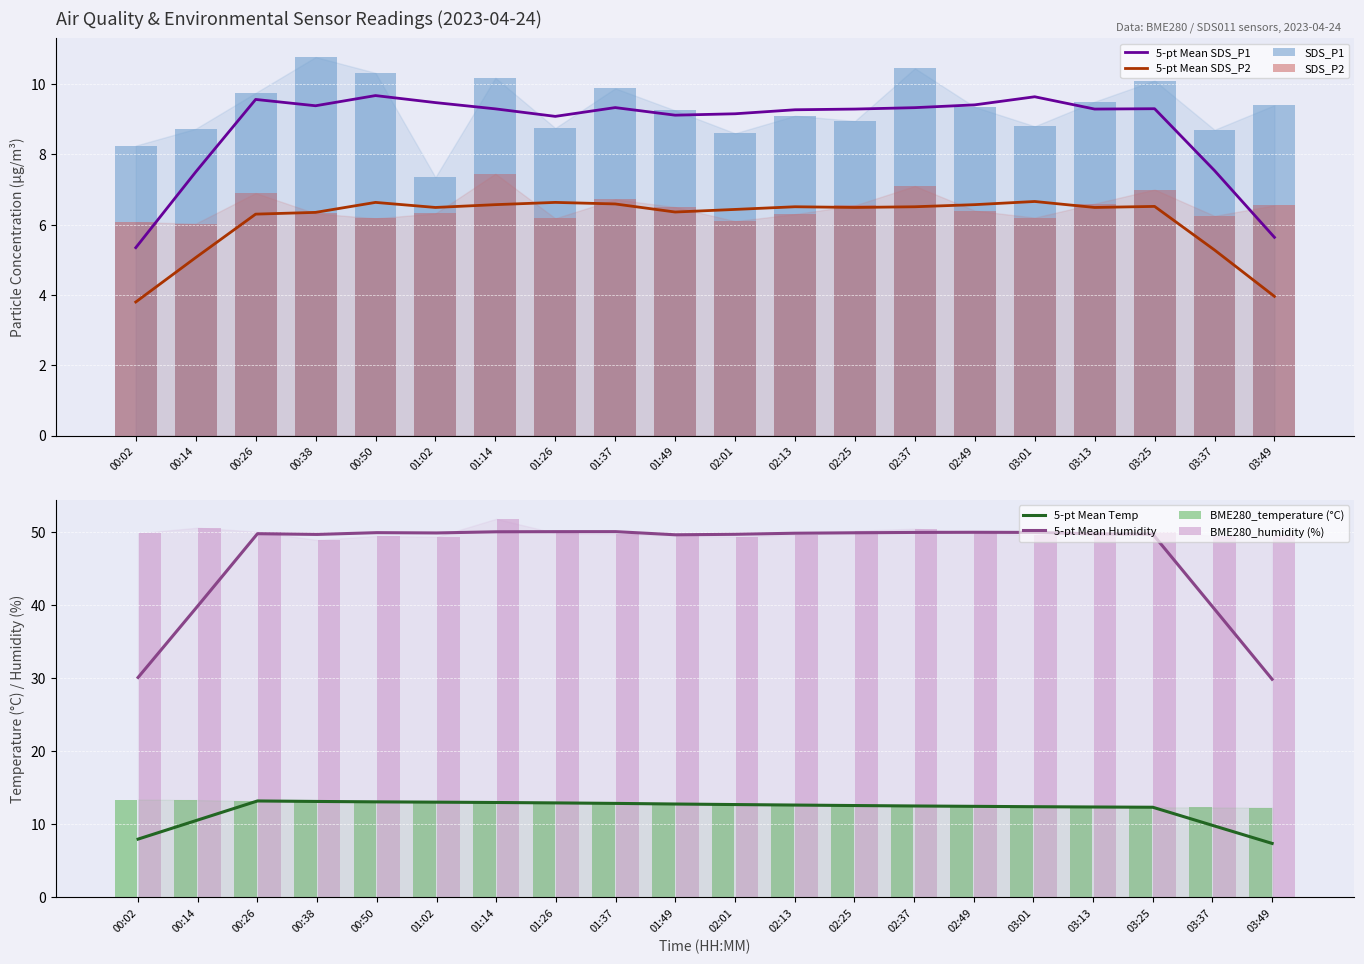

Which category has the highest value in the SDS_P2 series?

01:14